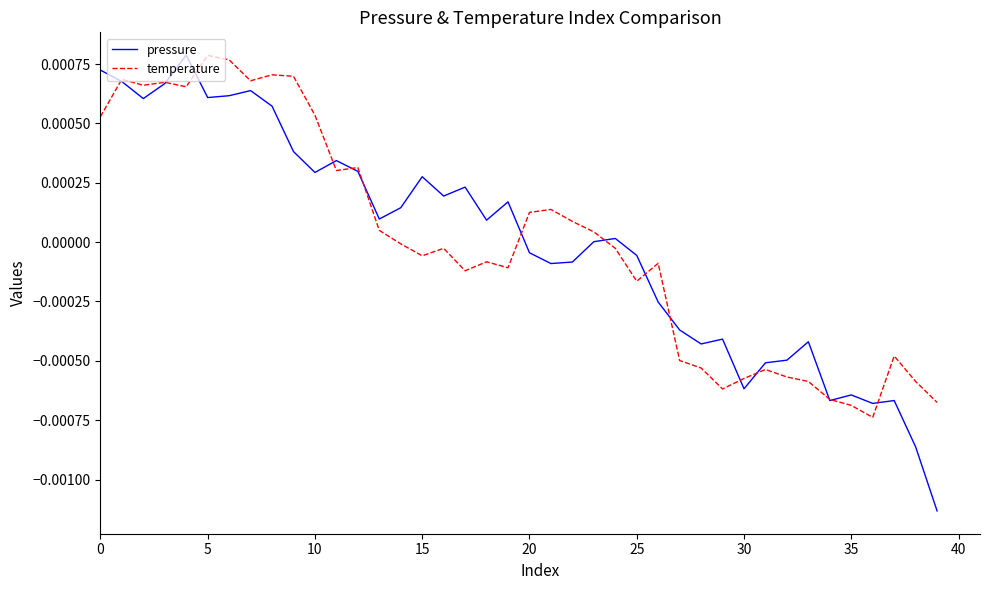

How many lines are shown in the chart?

2